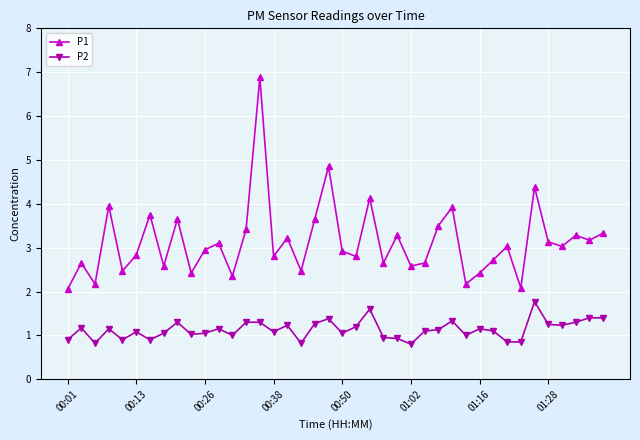

In P1, how many points are lower than both neighbors (excluding endpoints)?

14